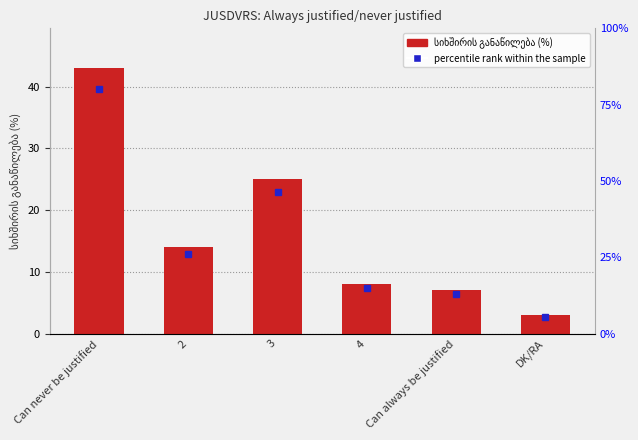

The chart shows a value of 9 at 3. True or false?

False